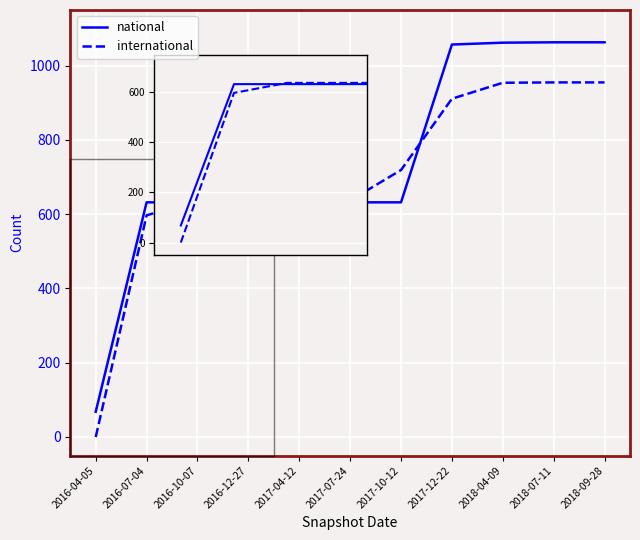

What is the total value across all series at 2017-04-12?

1269